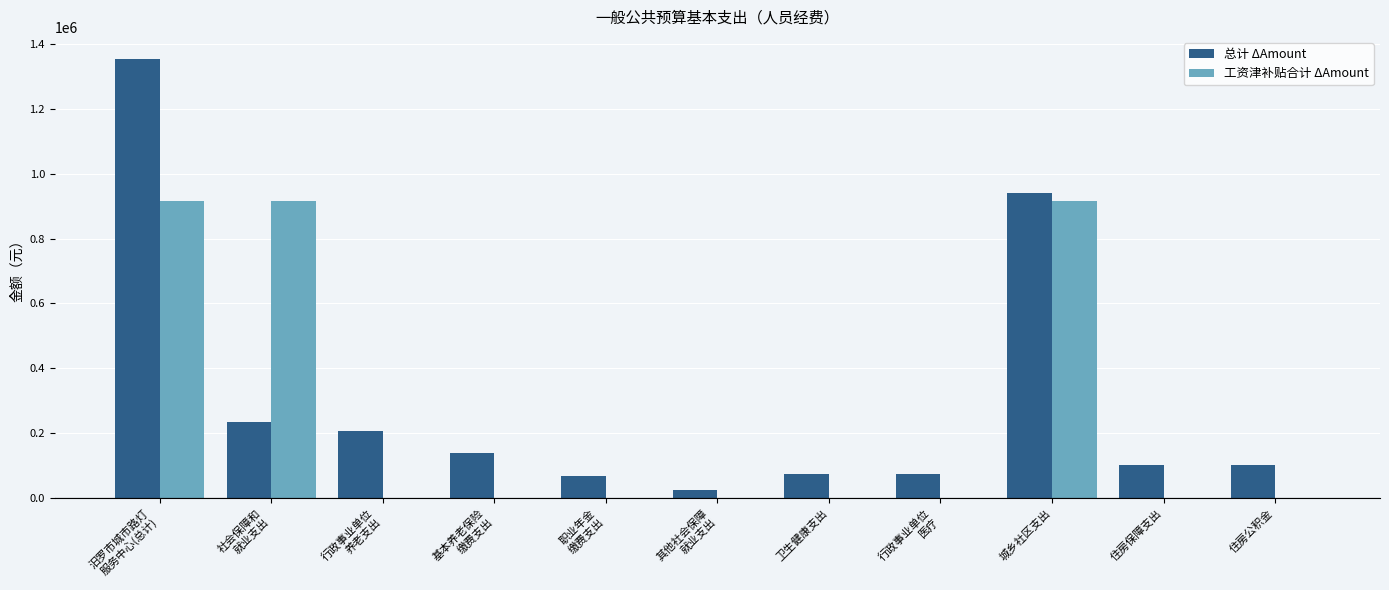

The 总计 ΔAmount series shows 73768.4 at 卫生健康支出. True or false?

True